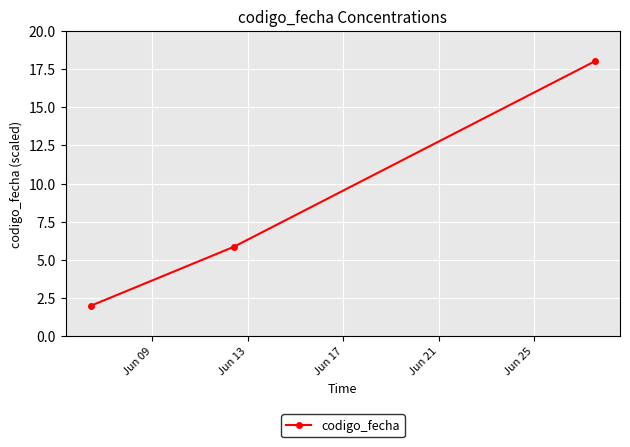

What is the greatest value displayed?

18.0